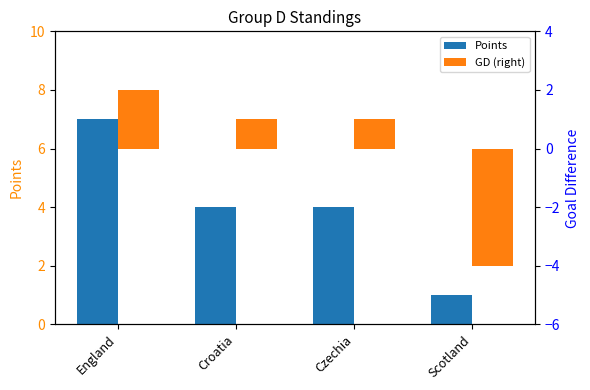

How many bars are there in total?

8